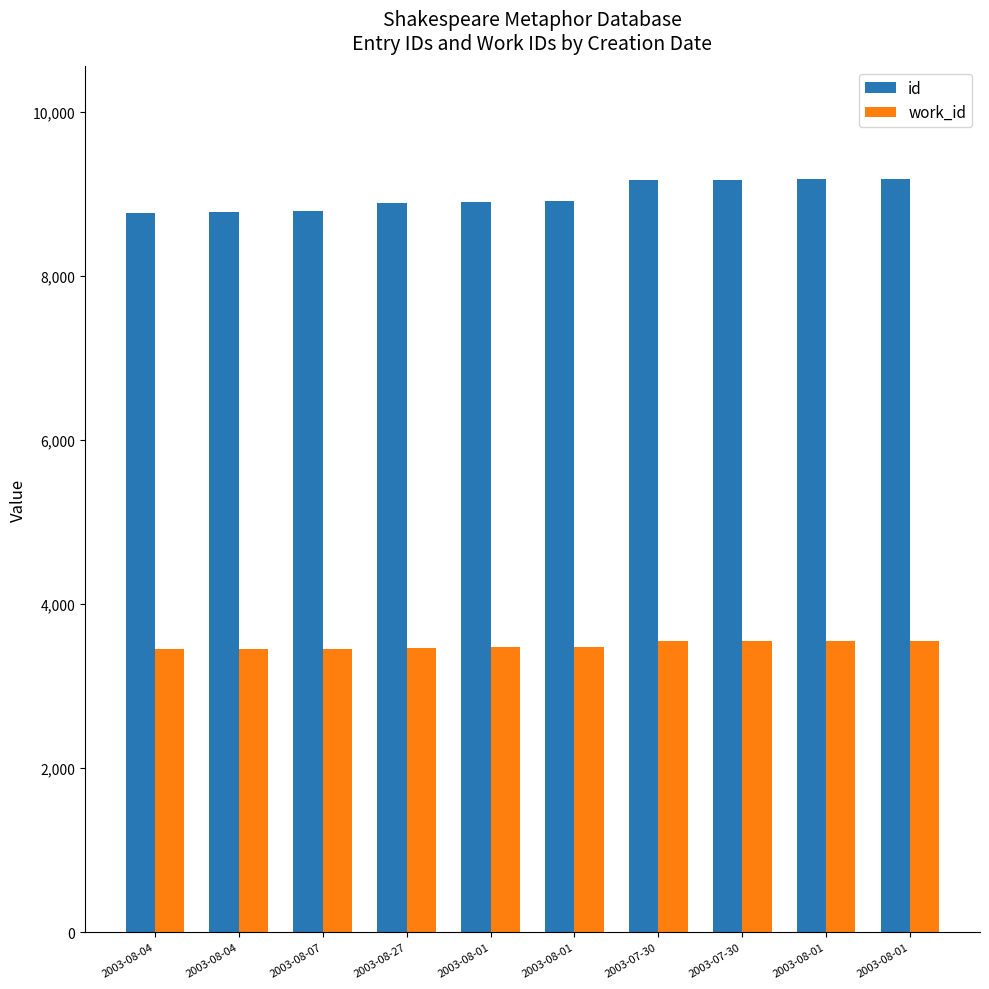

List the series in order of their overall mean, lowest first.

work_id, id